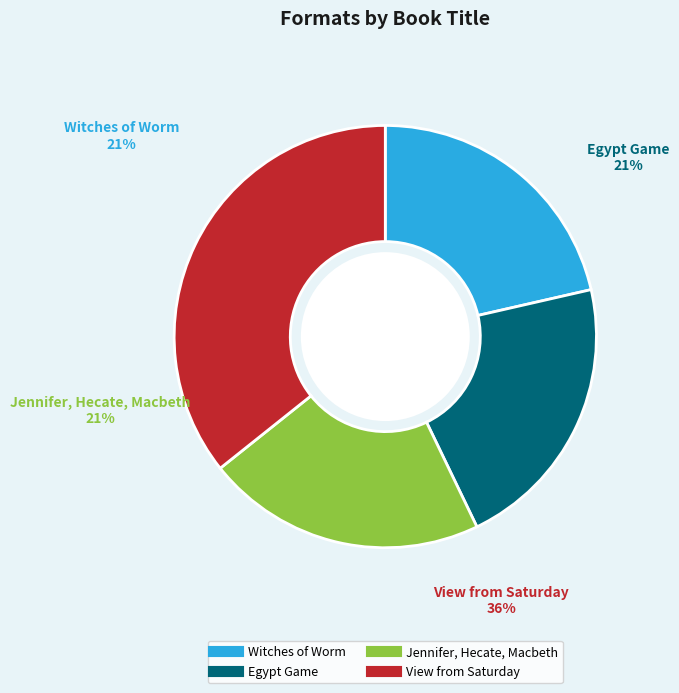

What is the largest slice in the pie chart?

View from Saturday